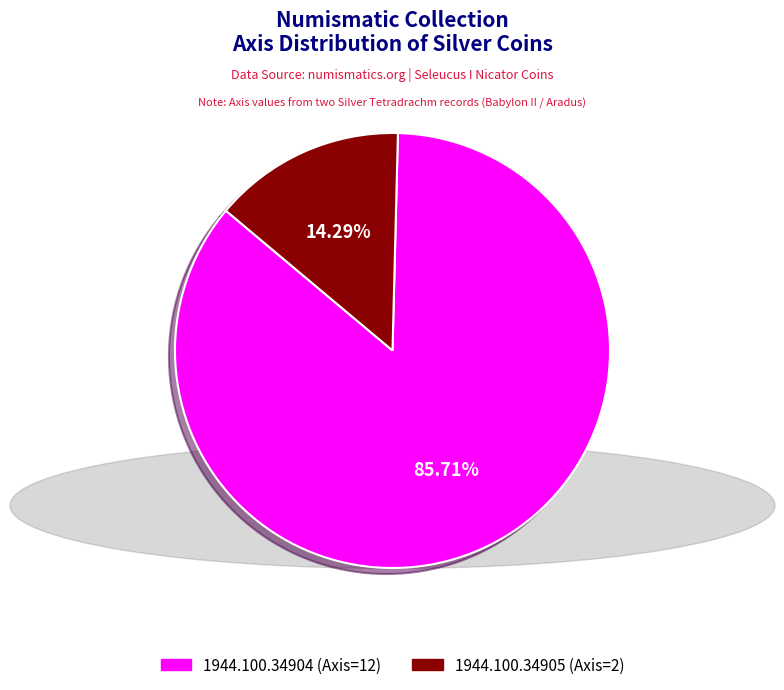

To the nearest percent, what percentage of the pie is 1944.100.34904?

86%